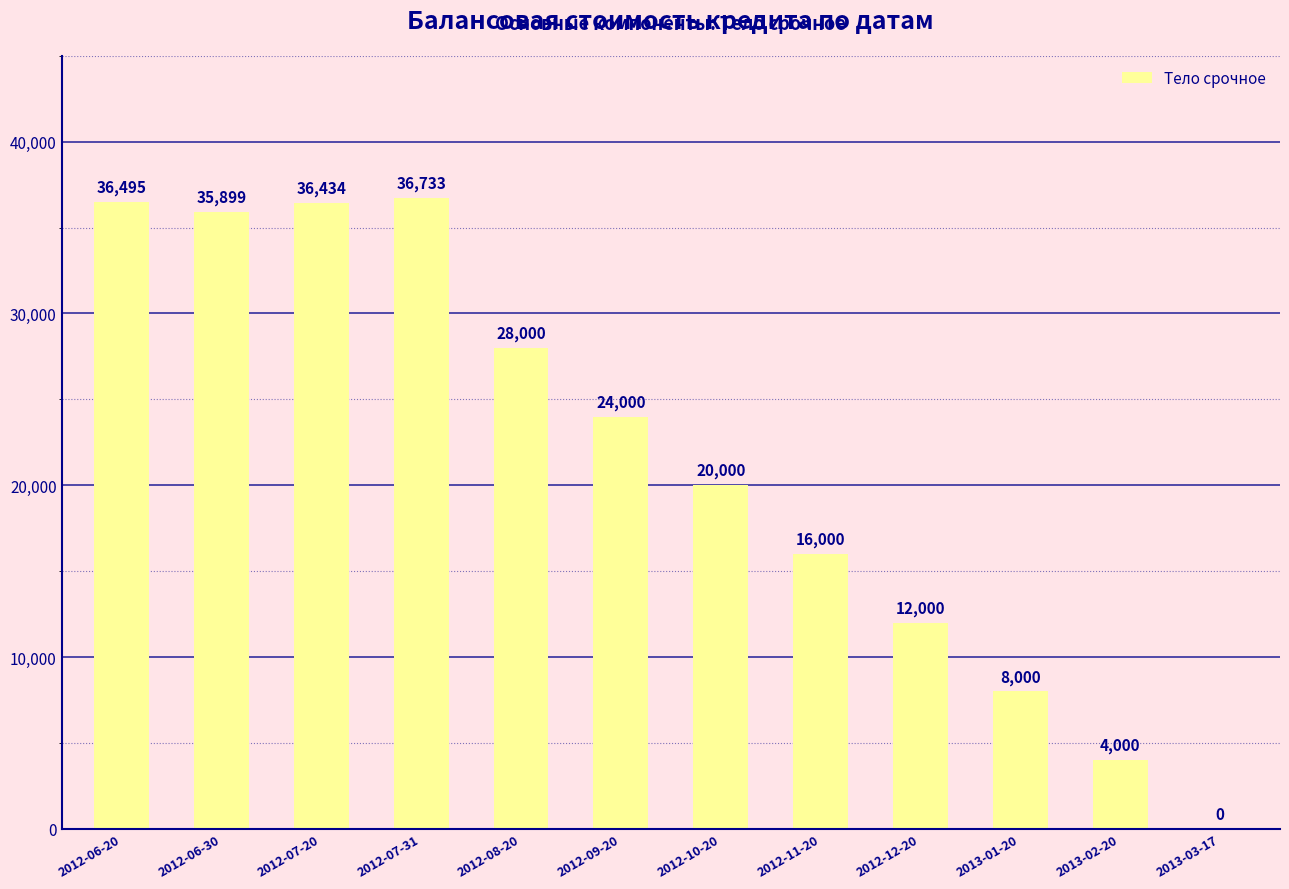

What is the sum of the values at 2012-07-20 and 2012-08-20?

64434.5